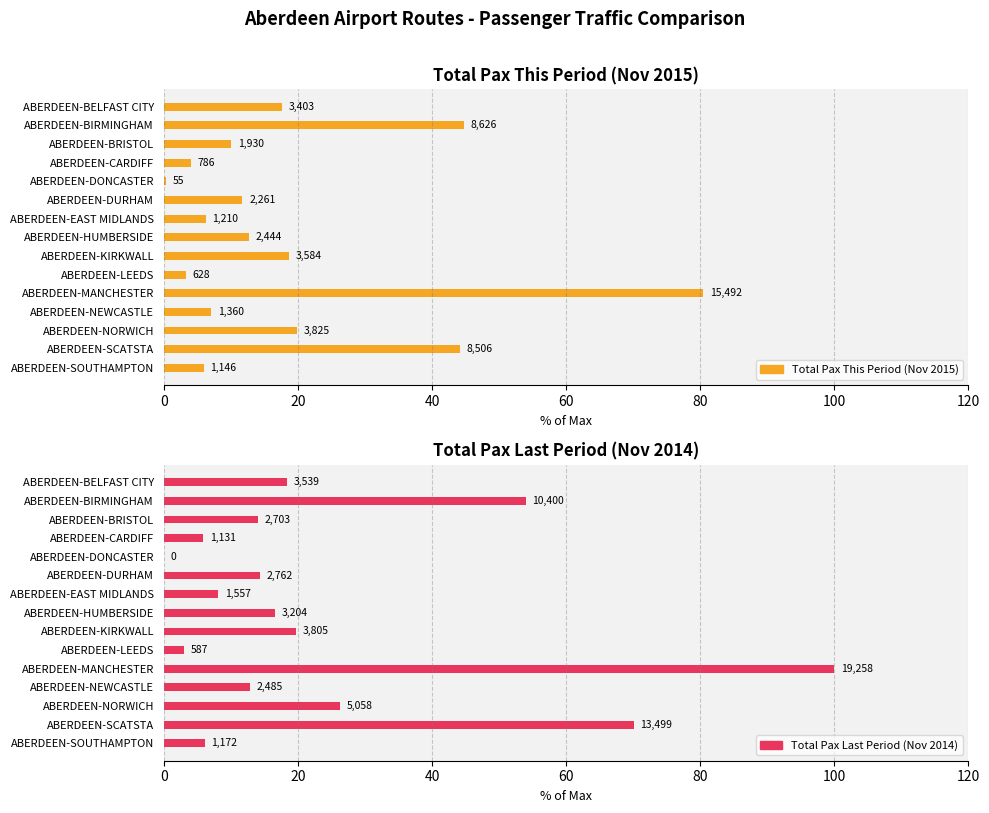

How many values in Total Pax Last Period (Nov 2014) are above zero?

14